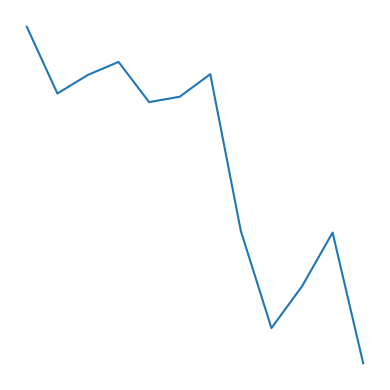

Does the chart display data point markers on the line(s)?

No